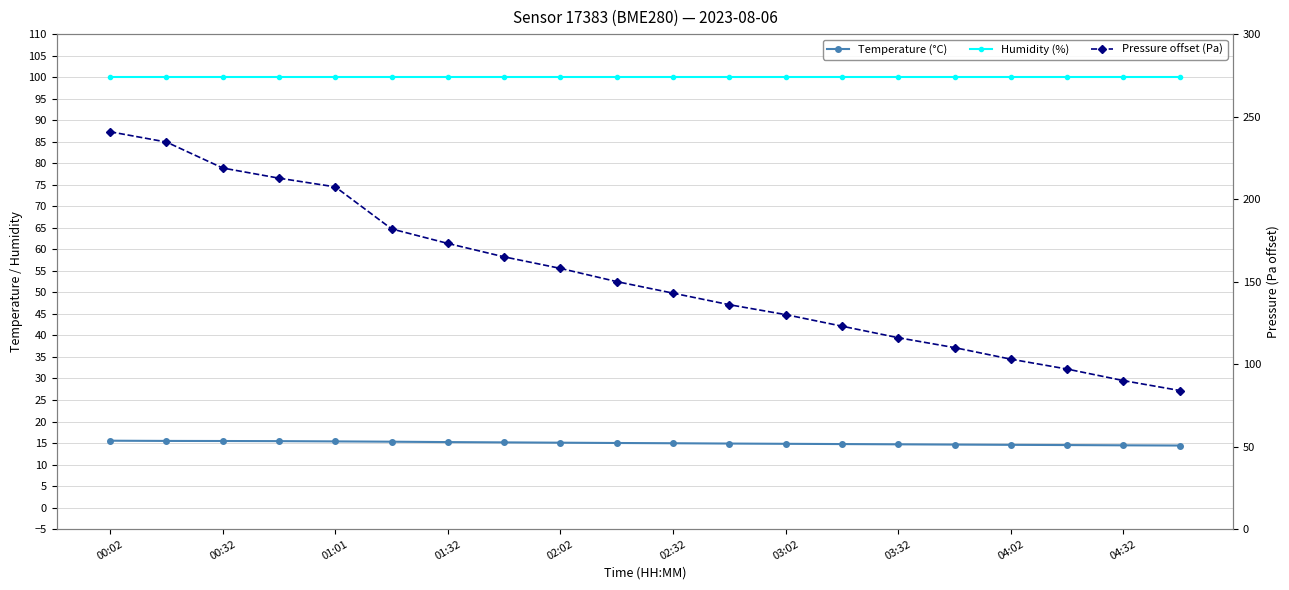

True or false: Humidity (%) and Temperature (°C) cross at least once.

False